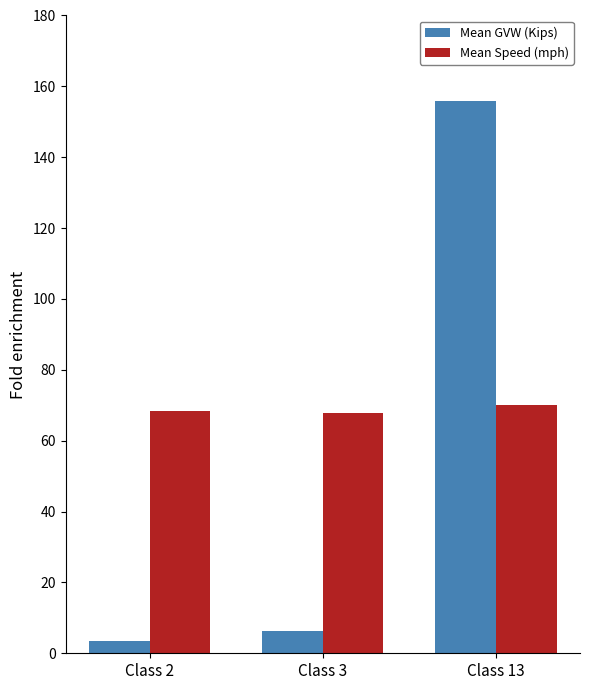

What is the difference between the maximum and minimum values in the Mean Speed (mph) series?

2.2